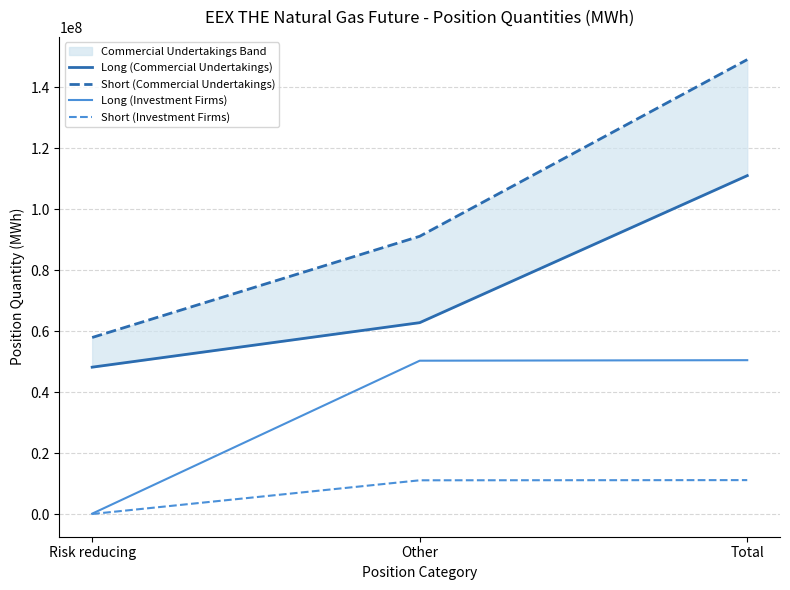

How many distinct data groups are displayed?

4